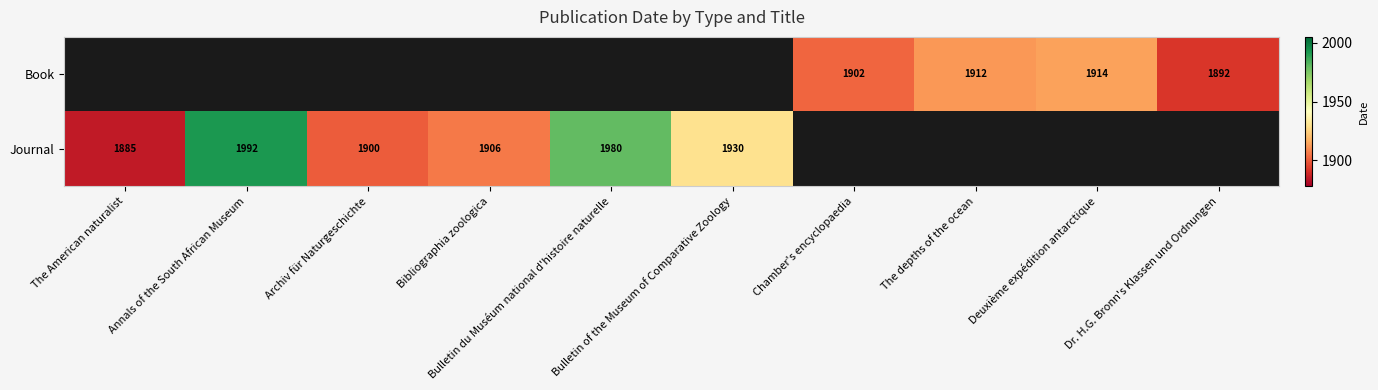

At which label is Journal closest to 1938?

Bulletin of the Museum of Comparative Zoology